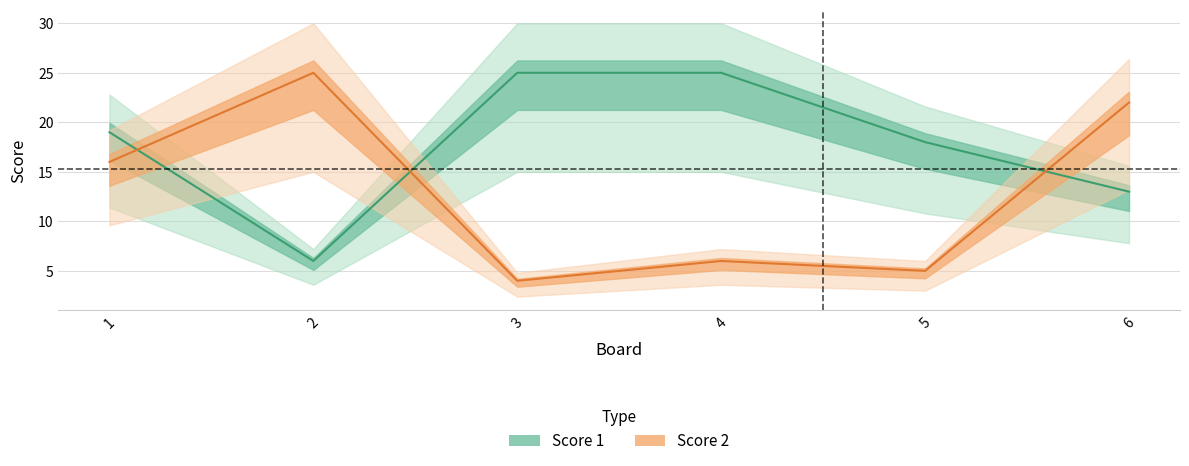

What is the difference between the maximum and minimum values in the Score 2 series?

21